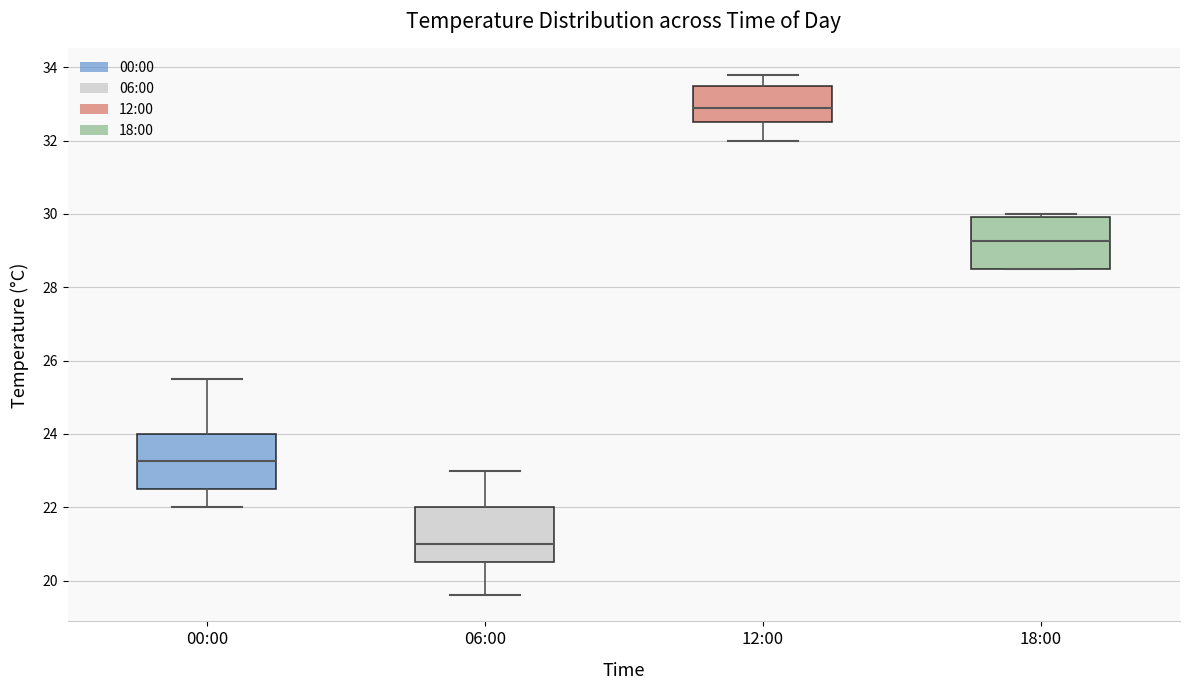

Reading left to right, read every box against the y-axis: the position of its median line, the range the box covers, and the ends of its whiskers. The values are not printed on the chart, so give them approximately, as read against the axis.

00:00: median 23.2, box 22.6 to 24.0, whiskers 22.0 to 25.6
06:00: median 21.0, box 20.6 to 22.0, whiskers 19.6 to 23.0
12:00: median 33.0, box 32.6 to 33.6, whiskers 32.0 to 33.8
18:00: median 29.2, box 28.6 to 30.0, whiskers 28.6 to 30.0 (just above the box's upper edge)